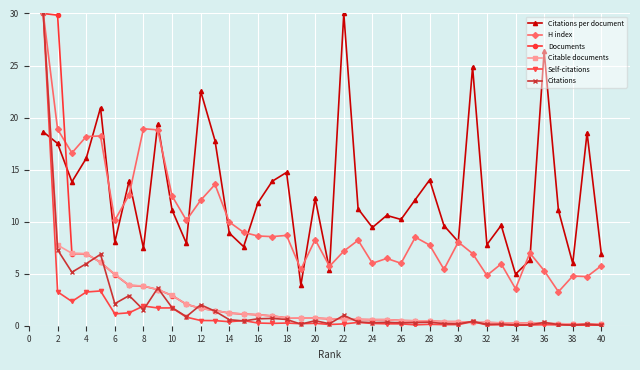

How many distinct data groups are displayed?

6